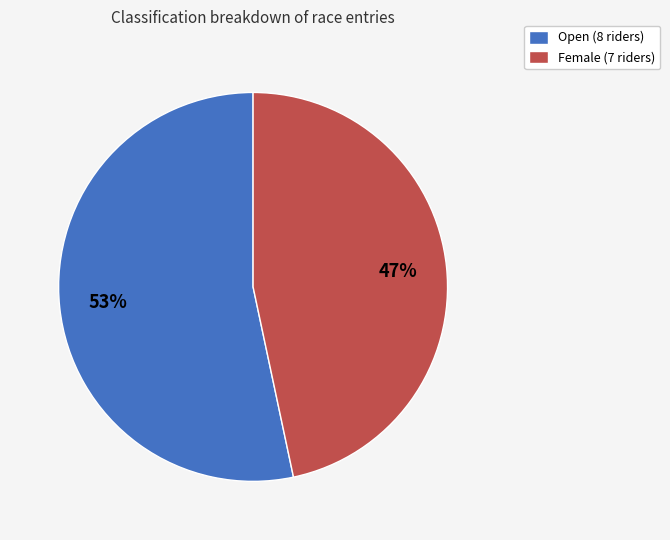

What percentage is the Open slice, to the nearest percent?

53%